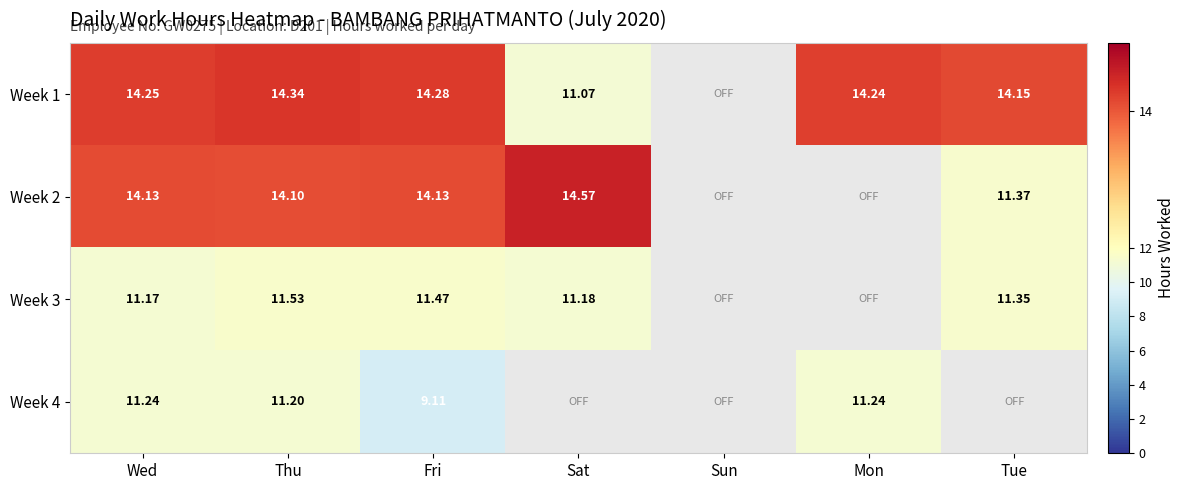

The Week 4 series shows 13.9 at Fri. True or false?

False